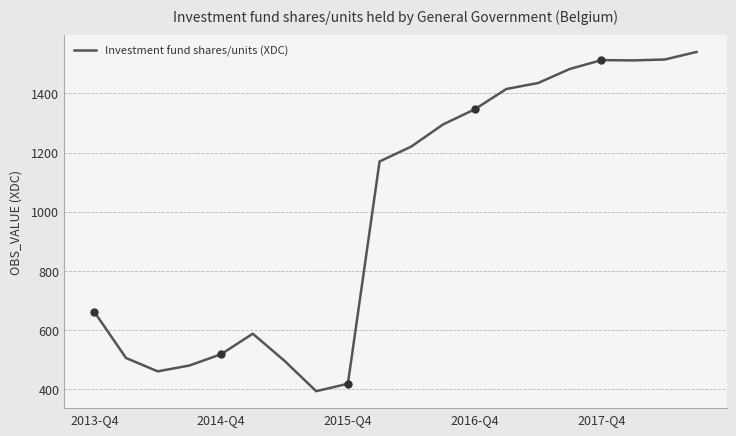

What is the difference between the maximum and minimum values?

1145.8